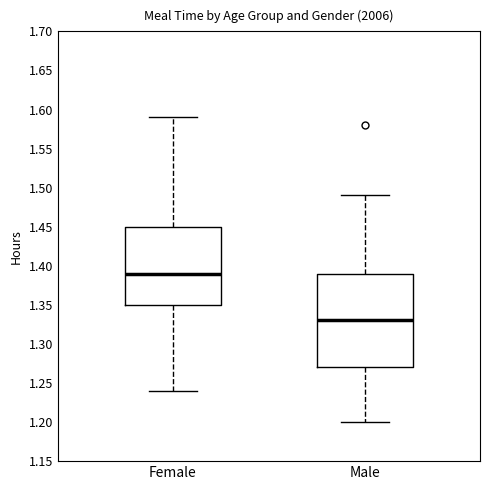

Reading left to right, read every box against the y-axis: the position of its median line, the range the box covers, and the ends of its whiskers. The values are not printed on the chart, so give them approximately, as read against the axis.

Female: median 1.39, box 1.35 to 1.45, whiskers 1.24 to 1.59
Male: median 1.33, box 1.27 to 1.39, whiskers 1.20 to 1.49